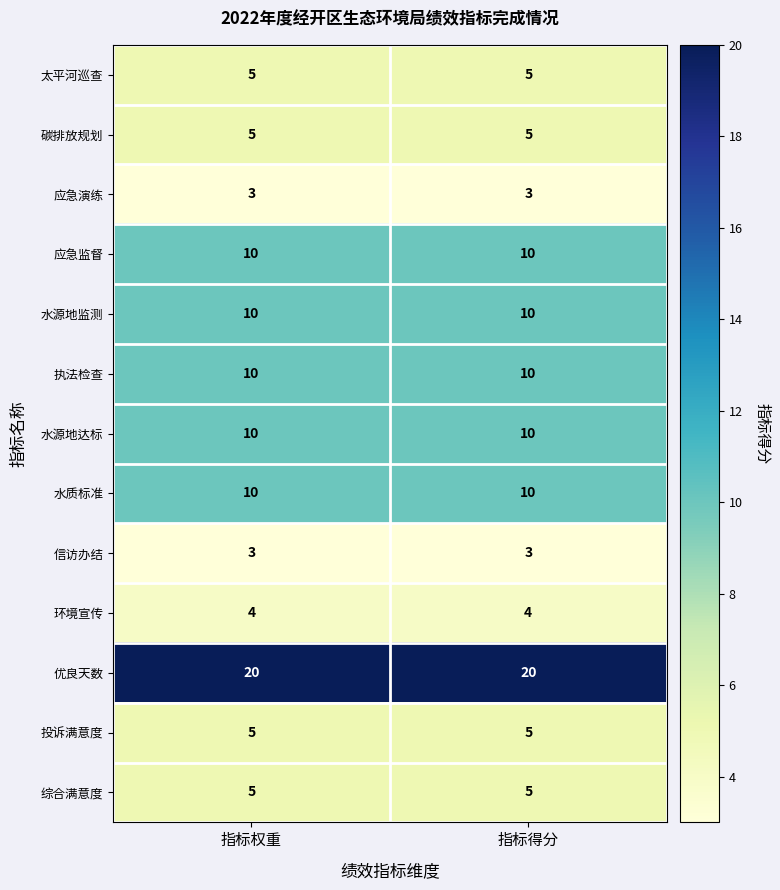

What is the maximum value shown in the chart?

20